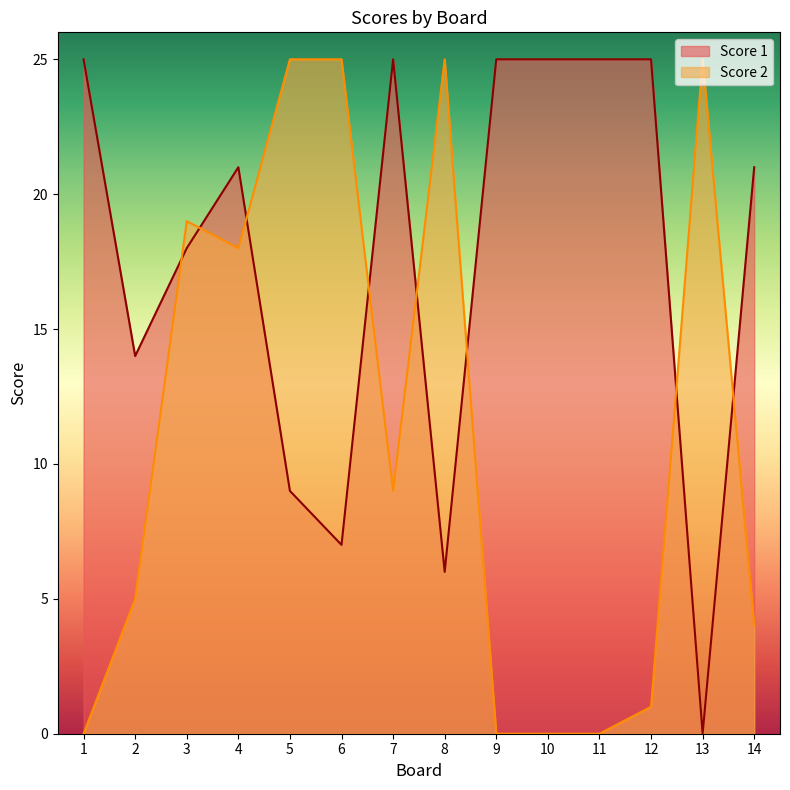

How many times do Score 2 and Score 1 cross each other?

8